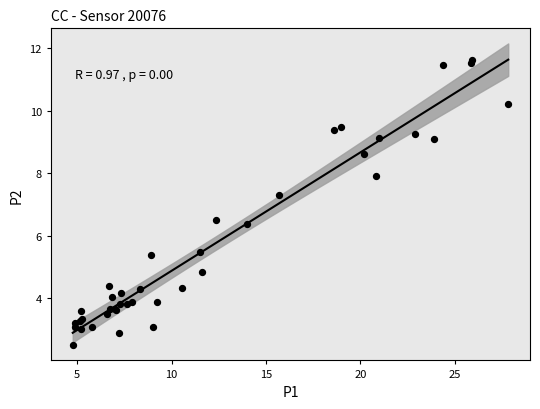

What Y value in the scatter plot is closest to 7?

7.3